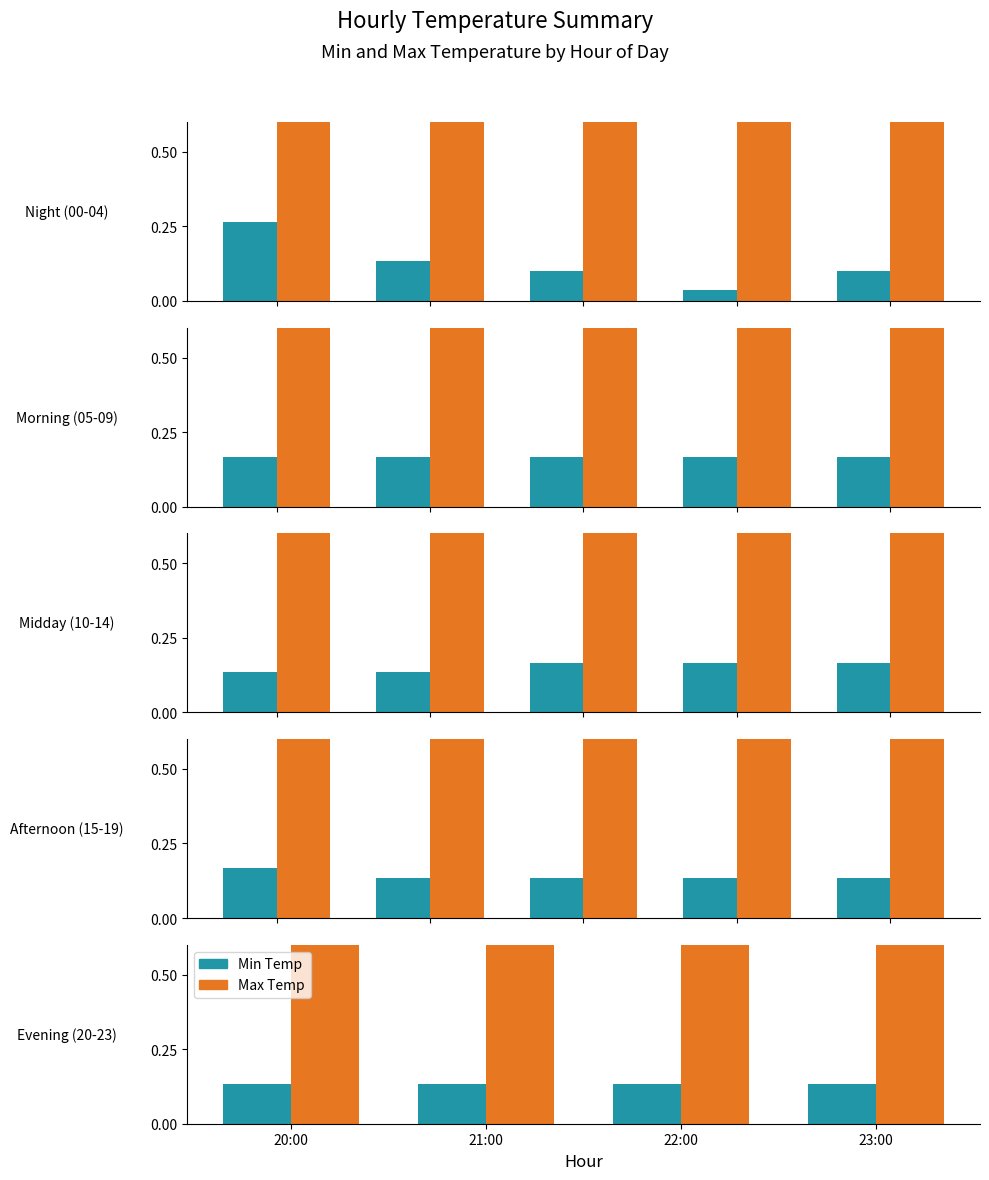

What are all the series names shown in the legend?

Min Temp, Max Temp